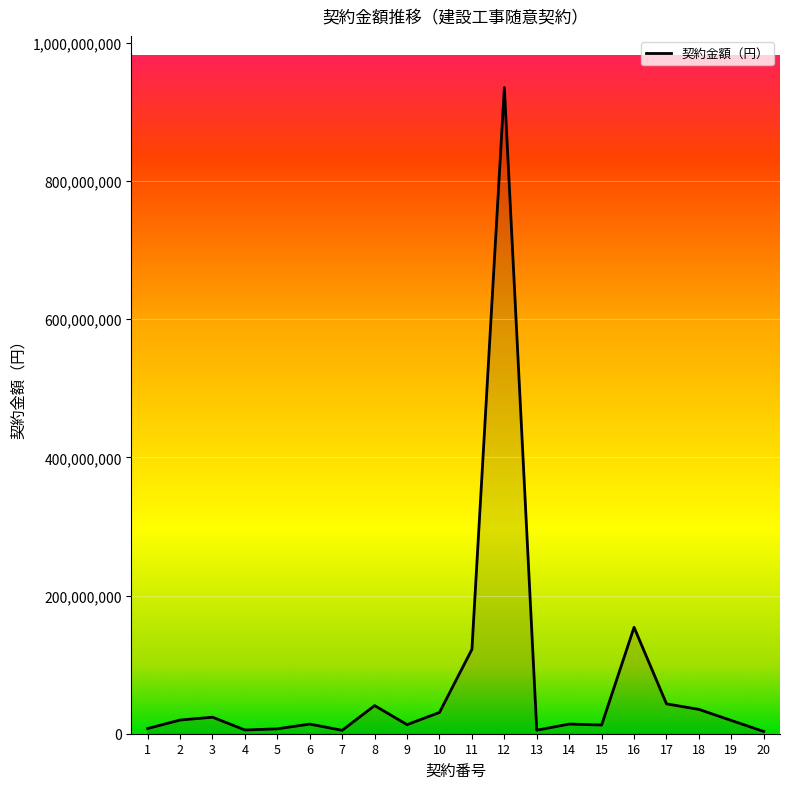

The value at 11 is 42647761. True or false?

False